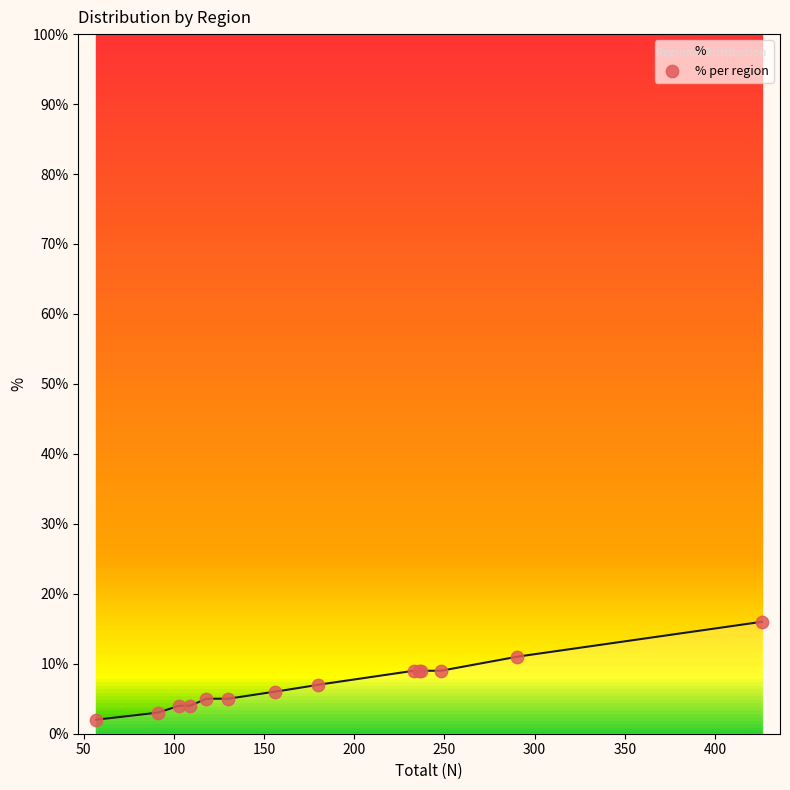

What is the ratio of the value at 400 to the value at 200?

1.8